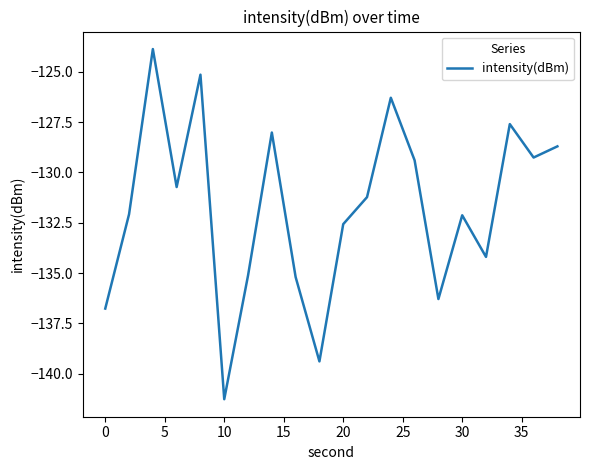

What is the minimum value shown in the chart?

-141.3